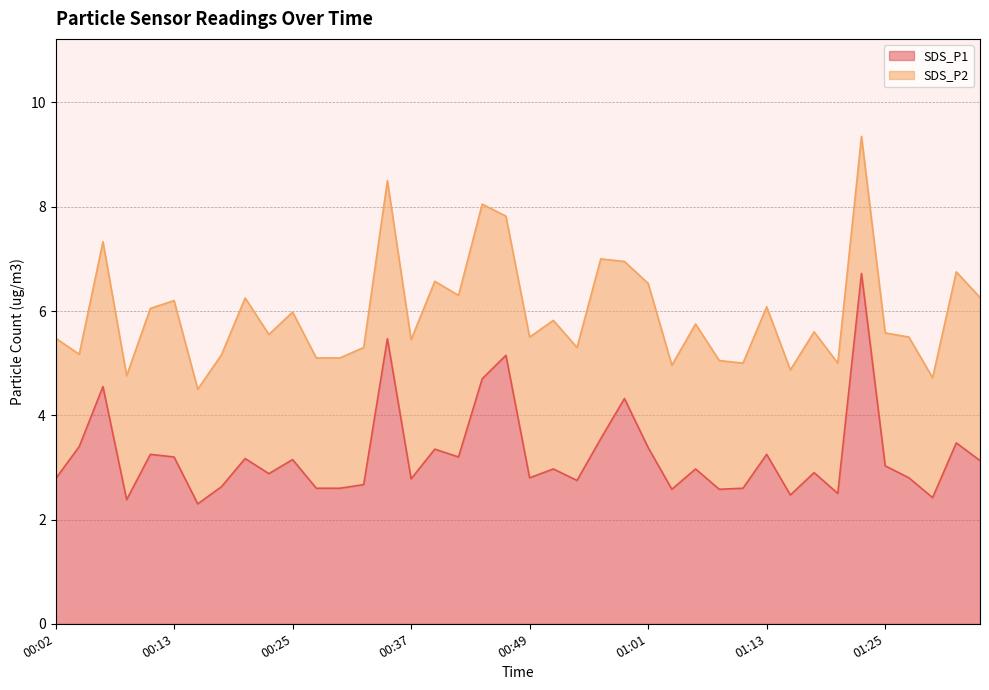

What is the difference between the maximum and second lowest values?

4.3